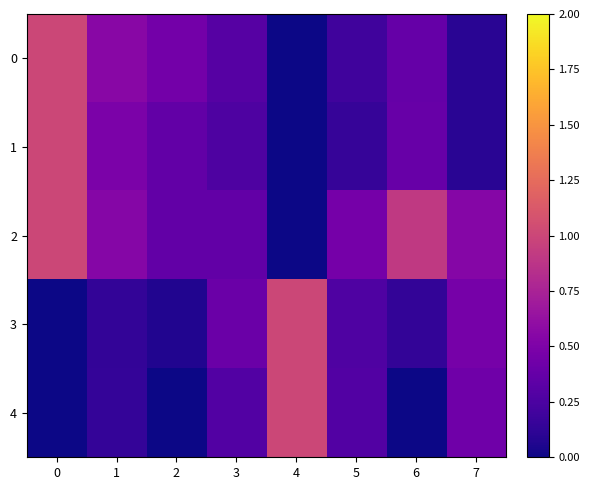

What is the total value across all series at 5?

1.4